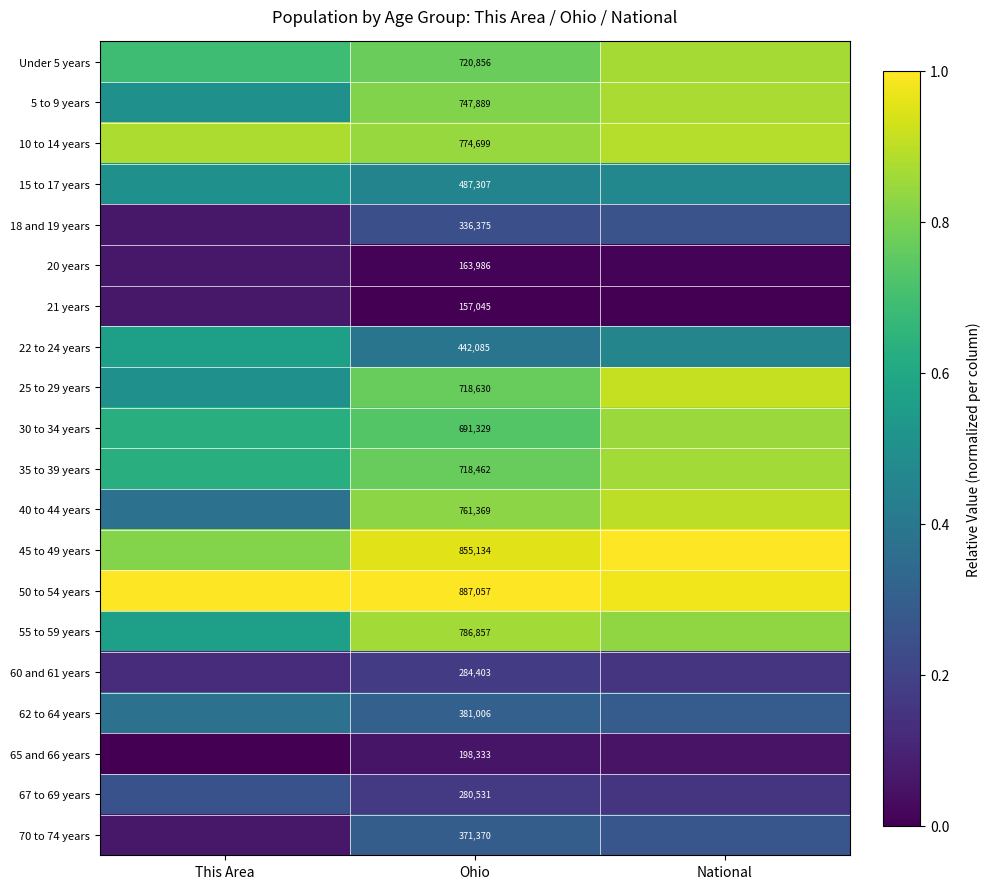

Is the value of 10 to 14 years at Ohio greater than the value of 45 to 49 years at Ohio?

No